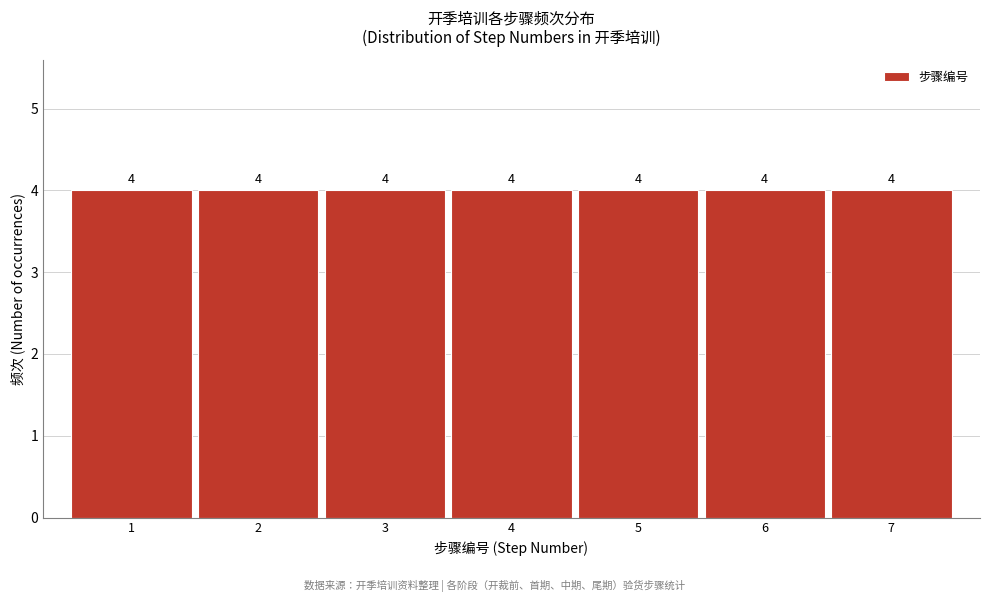

Reading left to right, transcribe this chart: for each bar, give the range it covers on the x-axis and its height.

0.5 to 1.5: 4
1.5 to 2.5: 4
2.5 to 3.5: 4
3.5 to 4.5: 4
4.5 to 5.5: 4
5.5 to 6.5: 4
6.5 to 7.5: 4